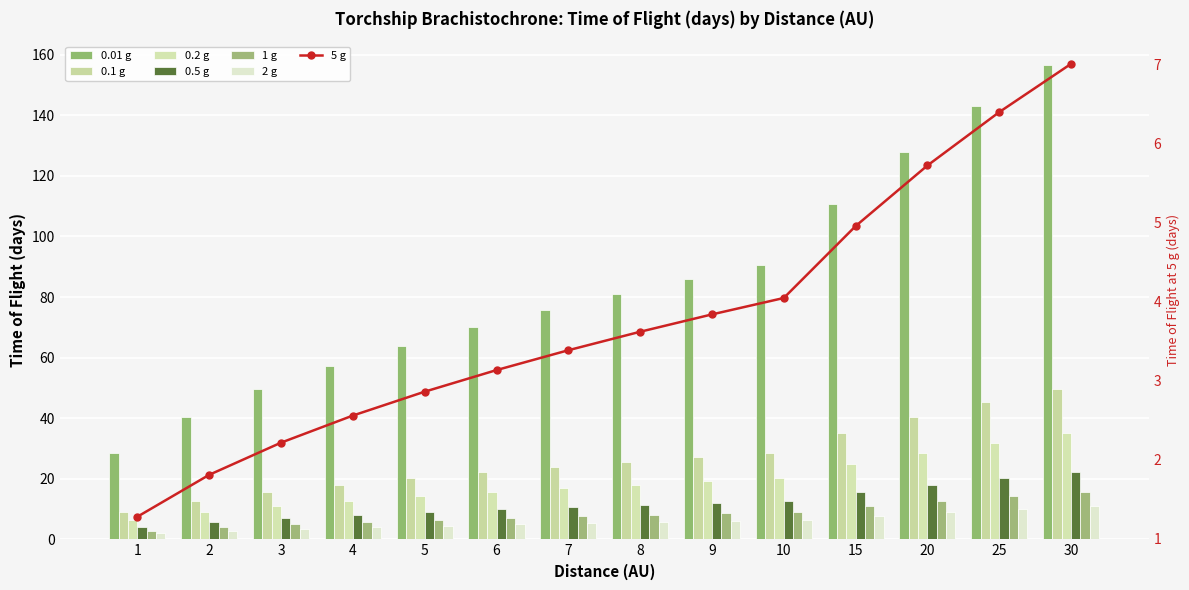

At how many categories does at least one series exceed 155?

1